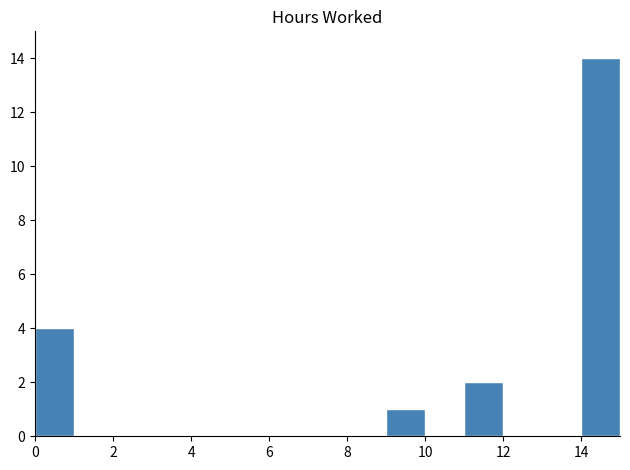

Does the chart contain stacked bars?

No